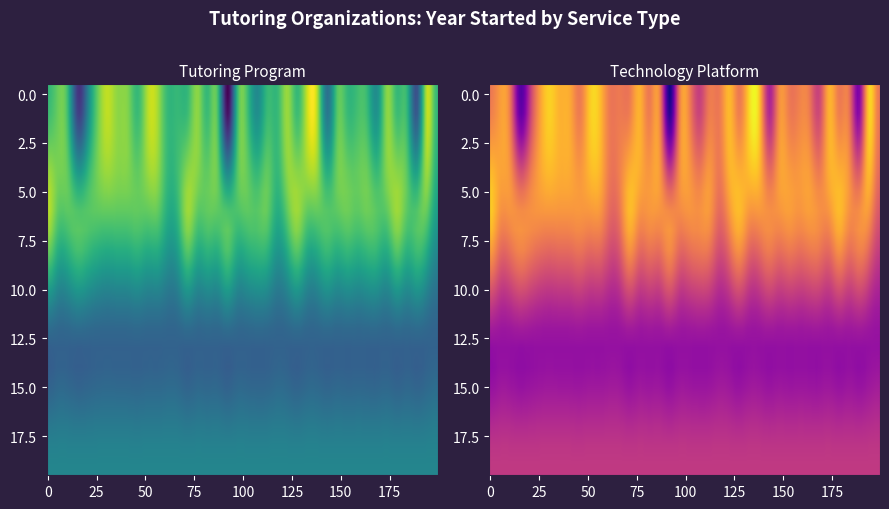

Reading right to left, list all the values displayed in this chart.

2005	2023	1990	2010	2020	2019	2002	2016	2012	2016	2014	1996	2022	2024	2020	2020	2008	2015	2001	2012	2013	1977	2013	2015	2019	2020	2010	2008	2021	2022	2015	2018	2019	2023	2016	1999	1985	1993	2016	2022